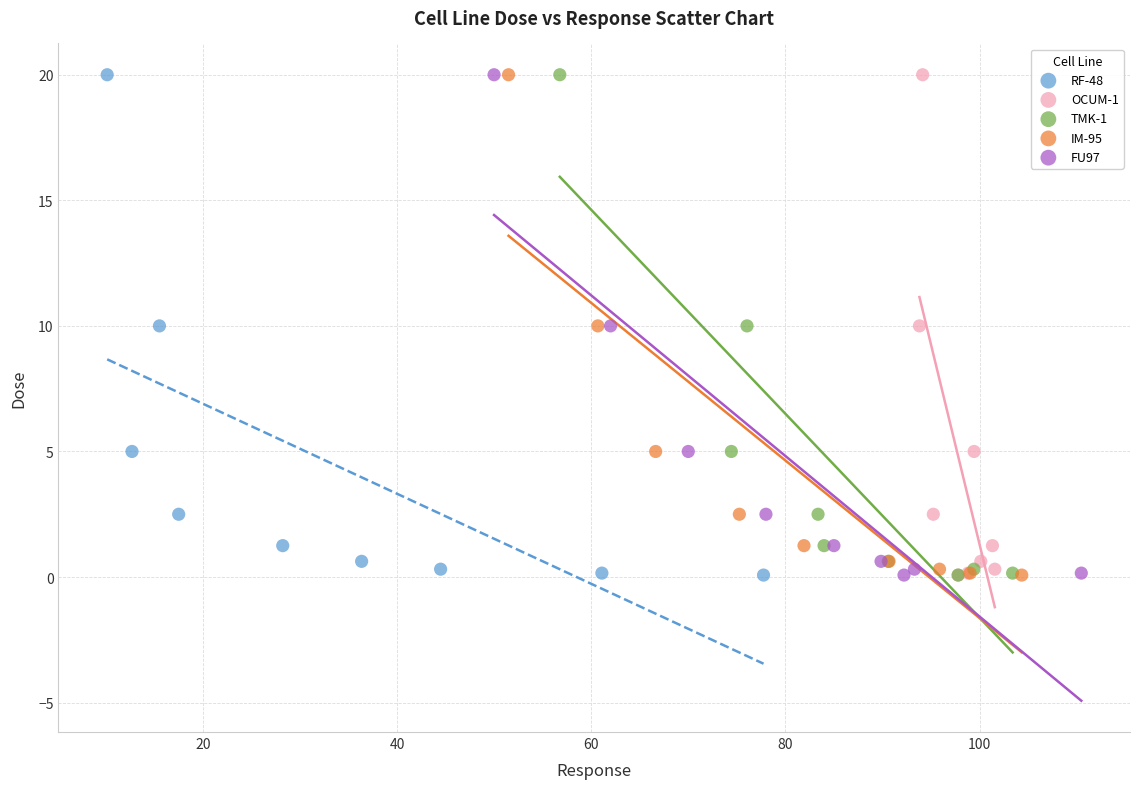

What are all the series names shown in the legend?

RF-48, OCUM-1, TMK-1, IM-95, FU97